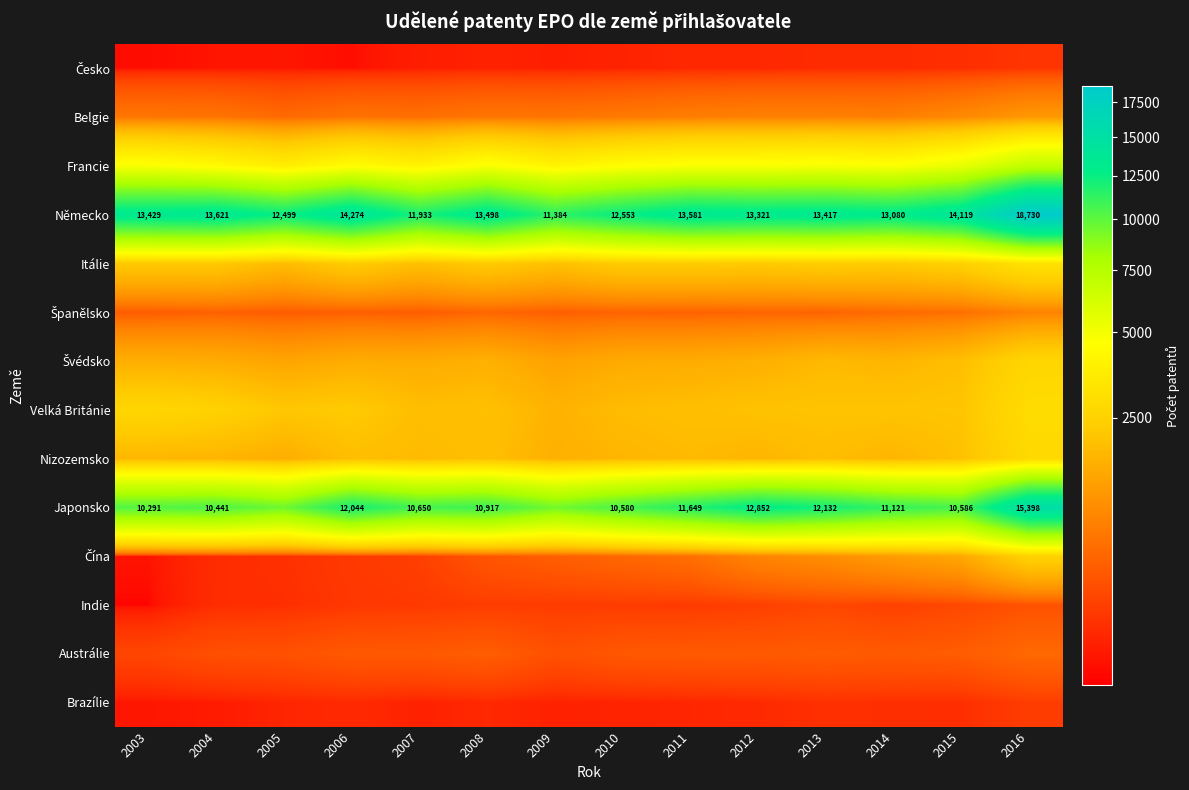

At which category is the sum across all series the highest?

2016